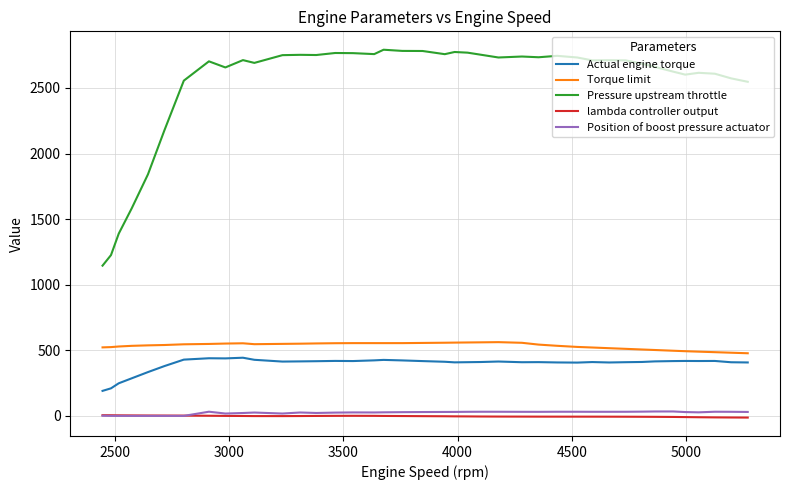

Does the chart display data point markers on the line(s)?

No